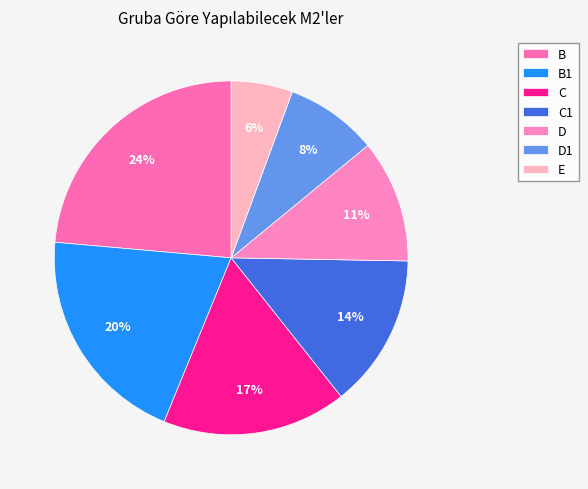

To the nearest percent, what is the difference between the largest and smallest slice percentages?

18%